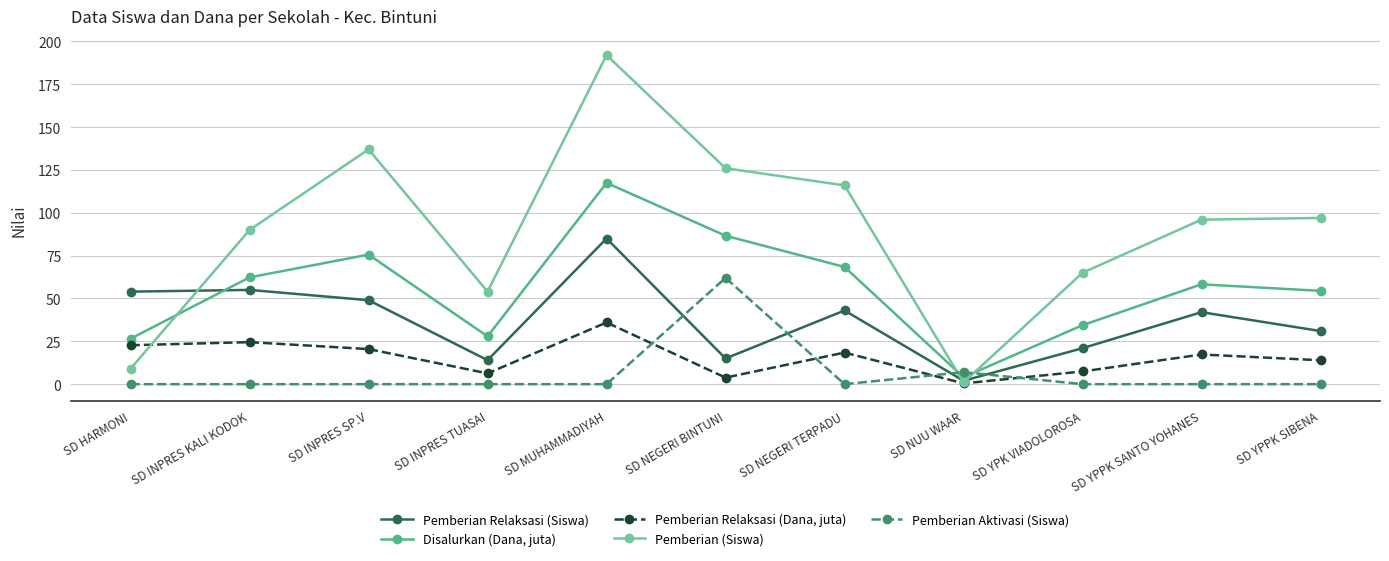

Rank the series by their maximum value, from lowest to highest.

Pemberian Relaksasi (Dana, juta), Pemberian Aktivasi (Siswa), Pemberian Relaksasi (Siswa), Disalurkan (Dana, juta), Pemberian (Siswa)